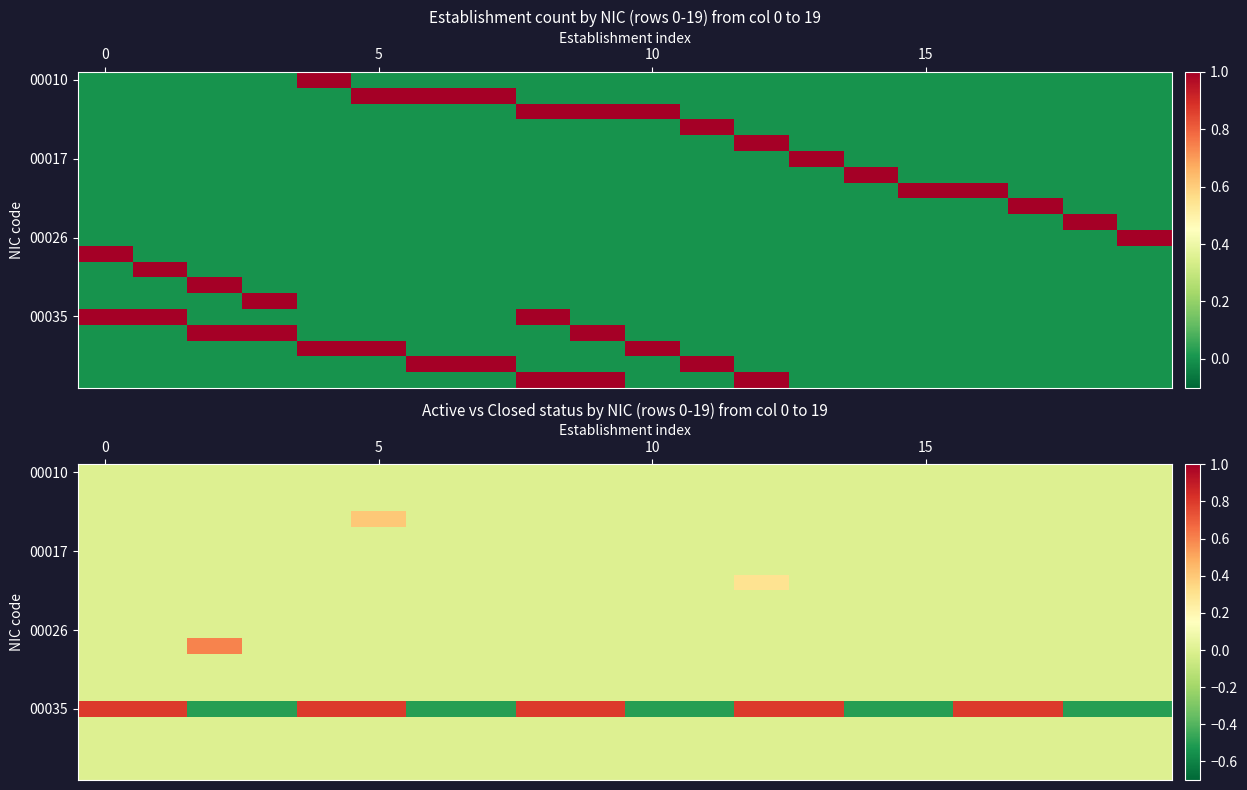

Which has a higher value, 13 or 5?

13